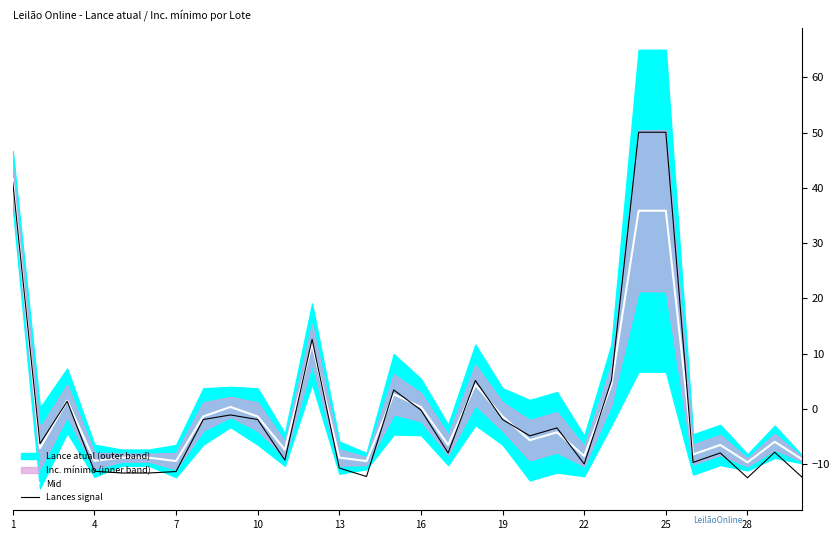

The value of Mid at 13 is -12.3. True or false?

False